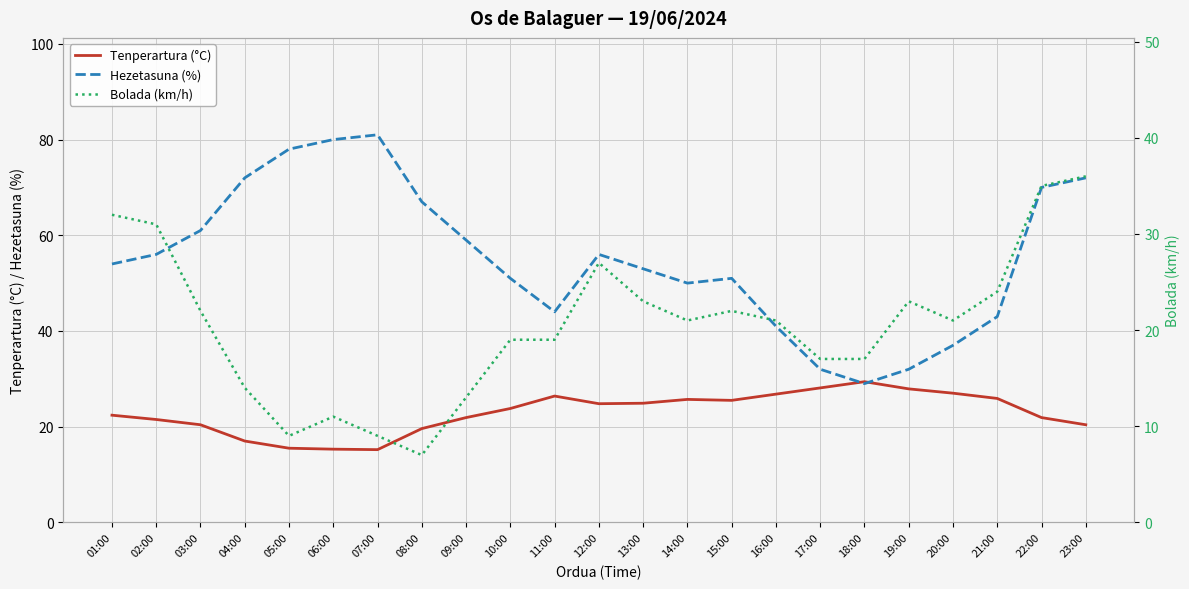

What is the difference between the second highest and second lowest values in the Hezetasuna (%) series?

48.0